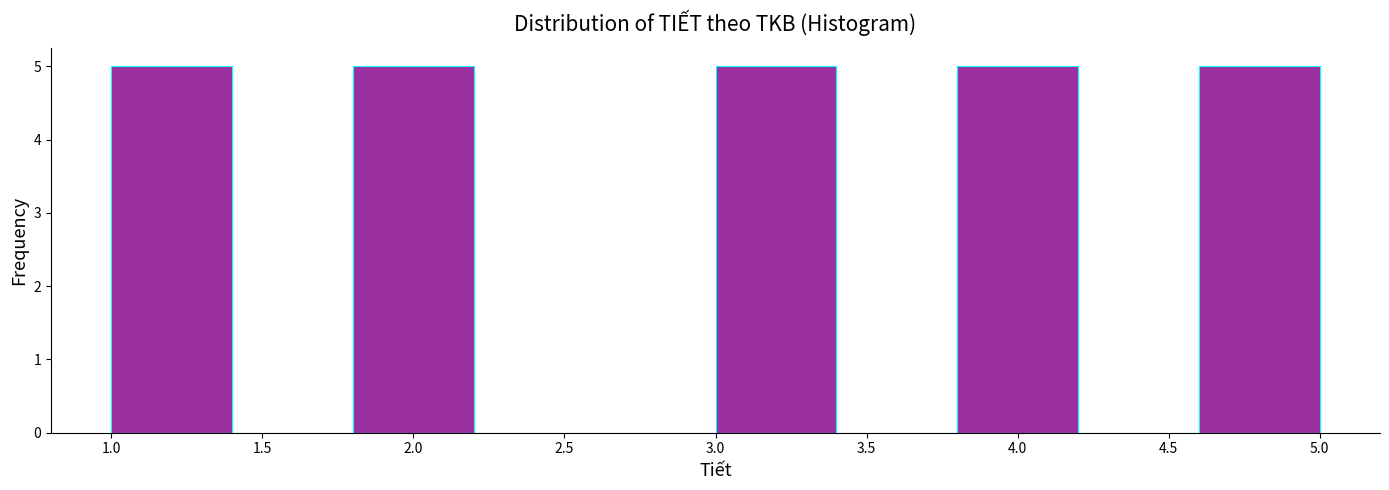

Reading left to right, transcribe this chart: for each bar, give the range it covers on the x-axis and its height. The values are not printed on the chart, so give them approximately, as read against the axis.

1.0 to 1.4: 5
1.4 to 1.8: 0
1.8 to 2.2: 5
2.2 to 2.6: 0
2.6 to 3.0: 0
3.0 to 3.4: 5
3.4 to 3.8: 0
3.8 to 4.2: 5
4.2 to 4.6: 0
4.6 to 5.0: 5